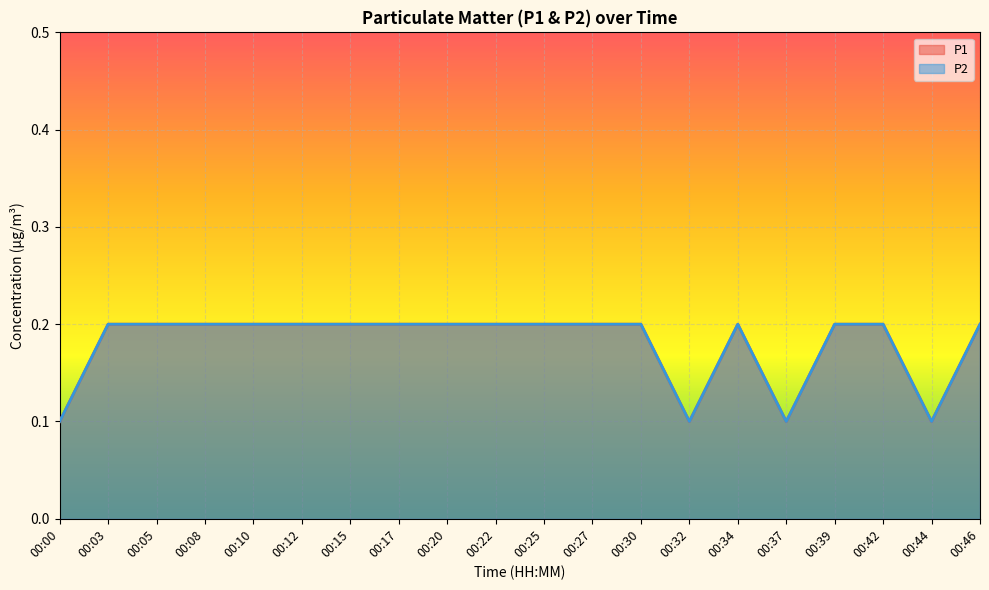

What are all the series names shown in the legend?

P1, P2